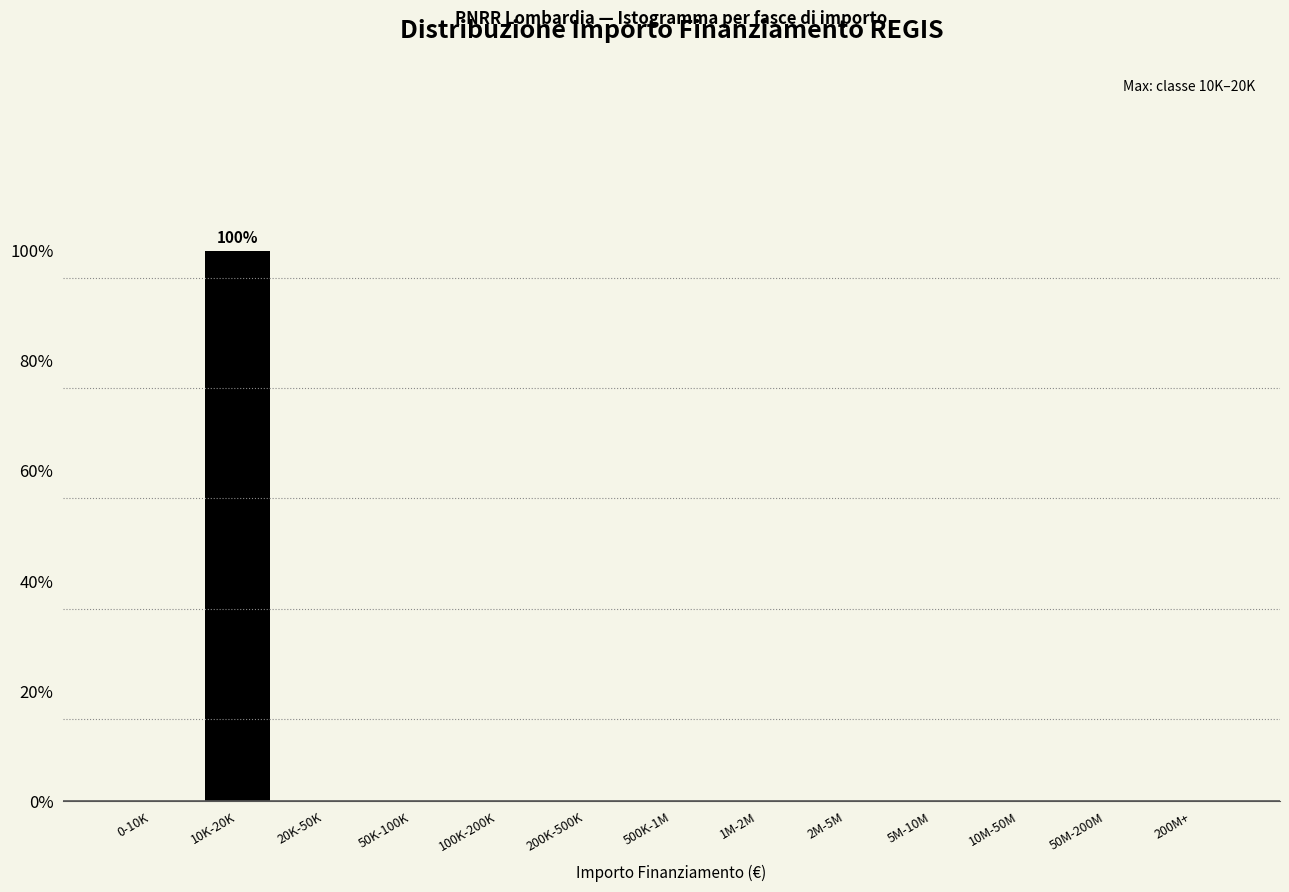

Reading right to left, transcribe all the data shown in this chart.

200M+=0	50M-200M=0	10M-50M=0	5M-10M=0	2M-5M=0	1M-2M=0	500K-1M=0	200K-500K=0	100K-200K=0	50K-100K=0	20K-50K=0	10K-20K=100	0-10K=0